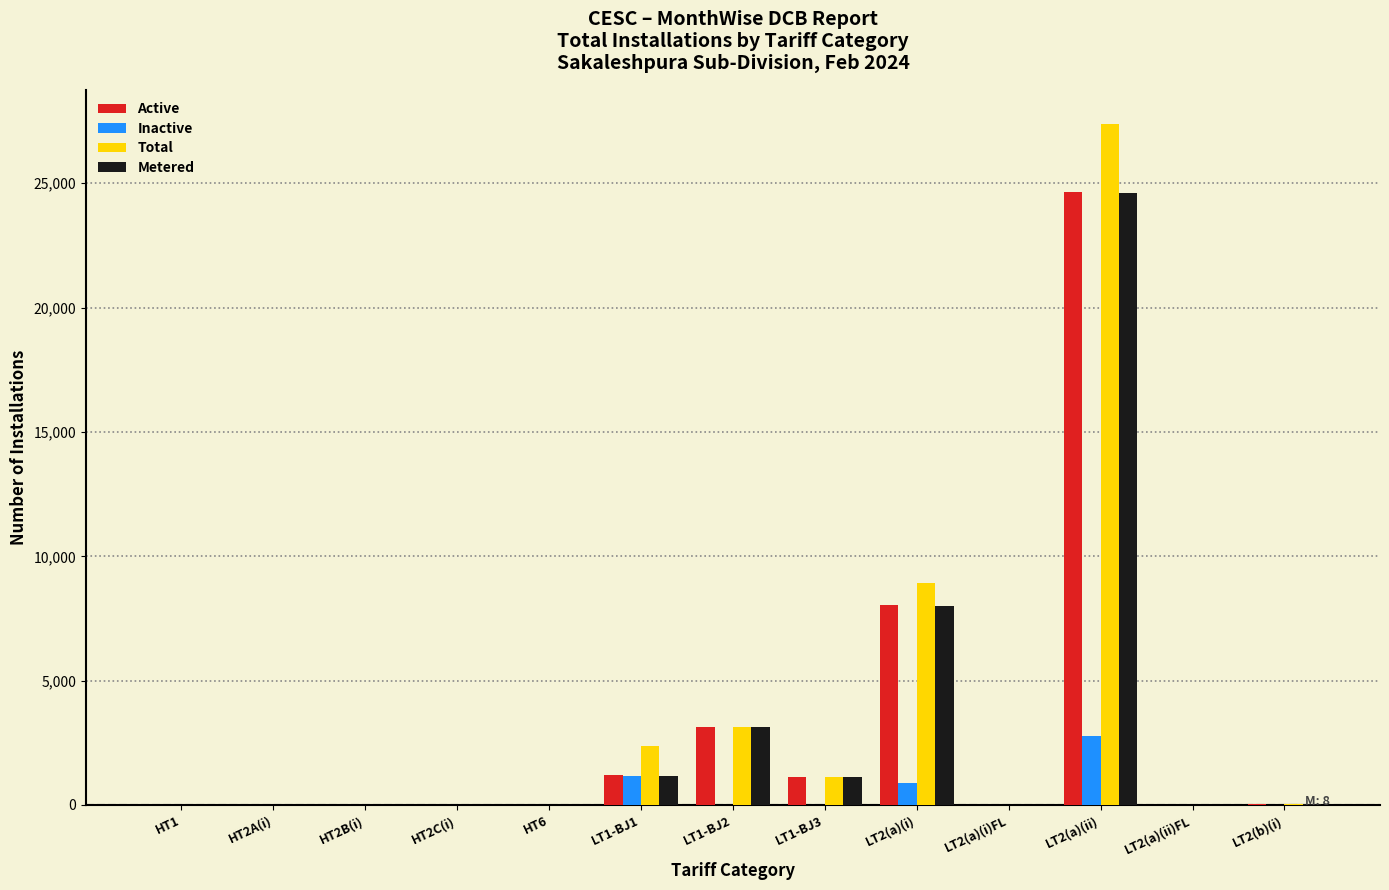

At which category does the chart reach its peak across all series?

LT2(a)(ii)